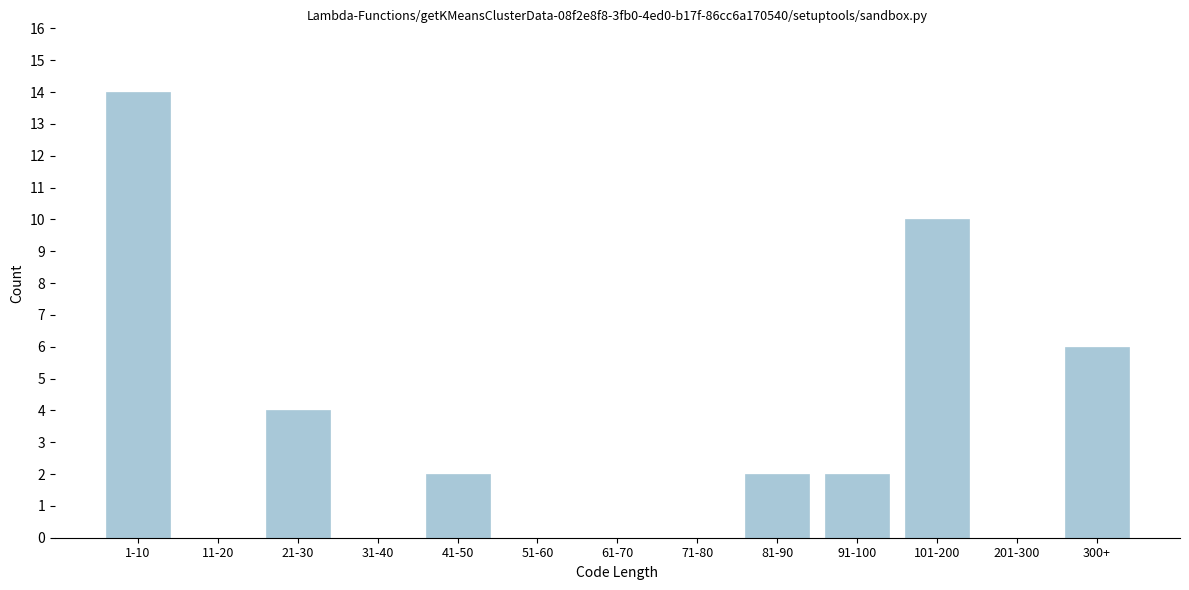

Reading left to right, list all the values displayed in this chart.

1-10=14	11-20=0	21-30=4	31-40=0	41-50=2	51-60=0	61-70=0	71-80=0	81-90=2	91-100=2	101-200=10	201-300=0	300+=6